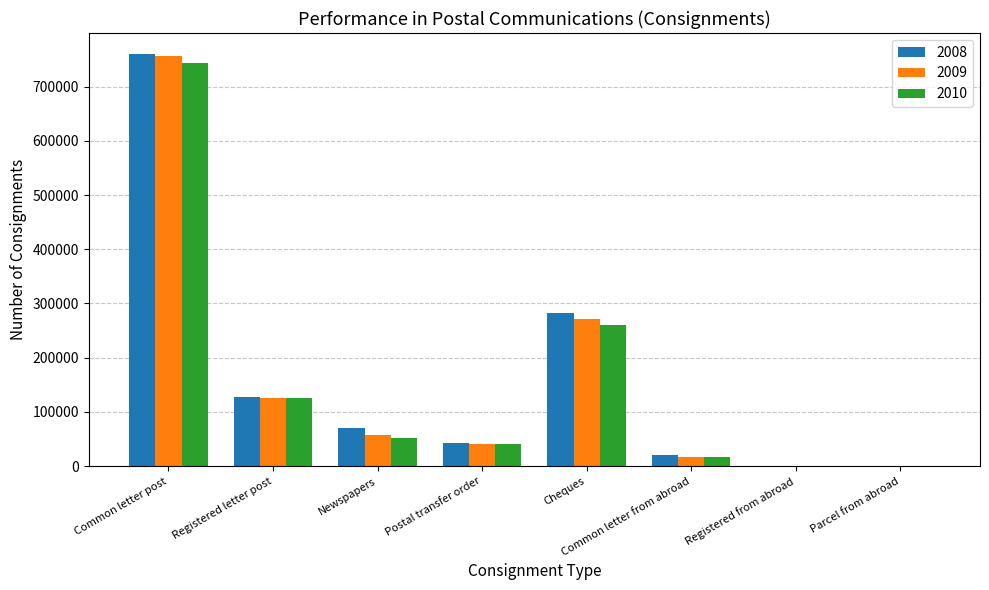

At which category is the sum across all series the highest?

Common letter post